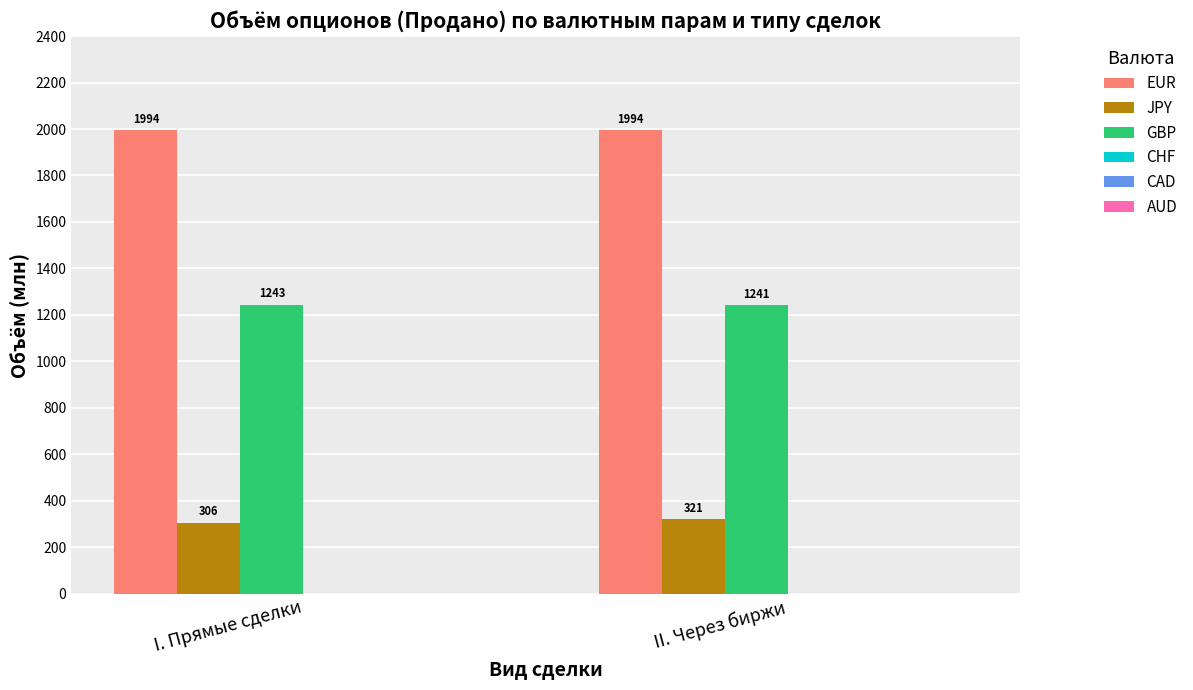

The value of EUR at II. Через биржи is 1994.1. True or false?

True